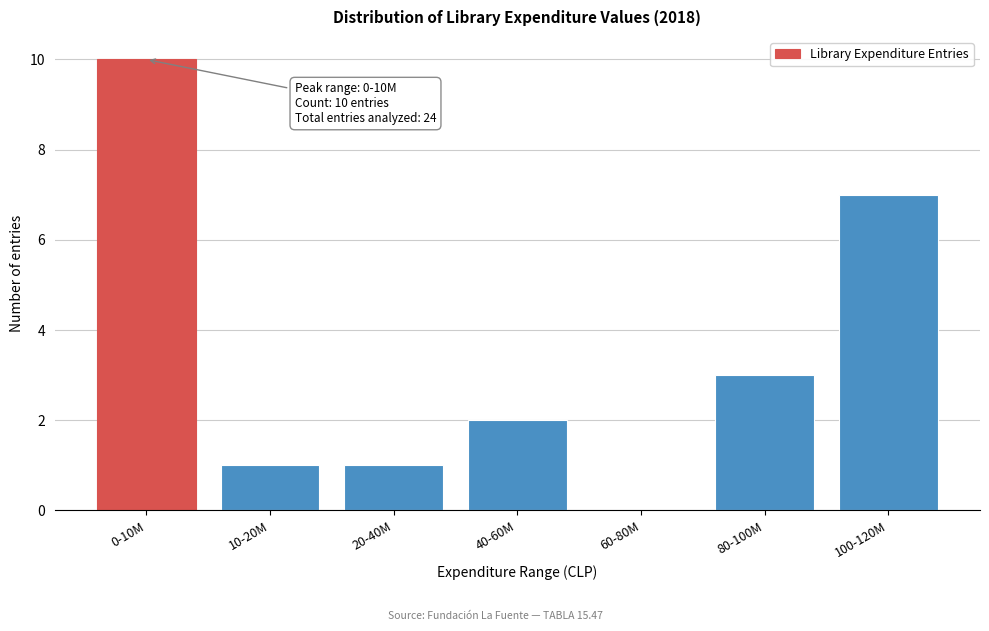

Reading left to right, list all the values displayed in this chart.

0-10M=10	10-20M=1	20-40M=1	40-60M=2	60-80M=0	80-100M=3	100-120M=7